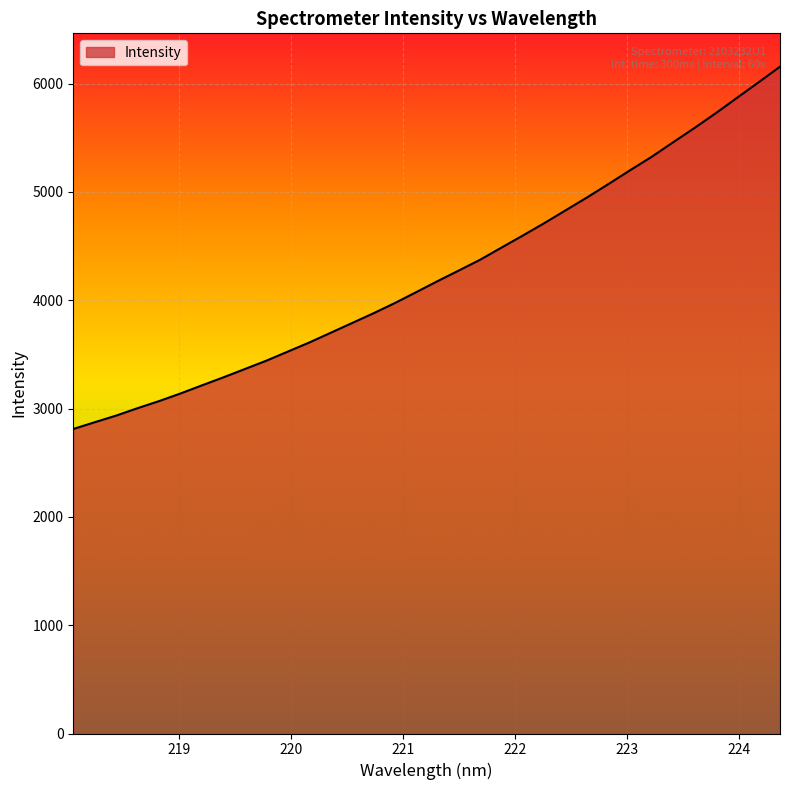

True or false: the data has more than 2 interior local peaks.

False